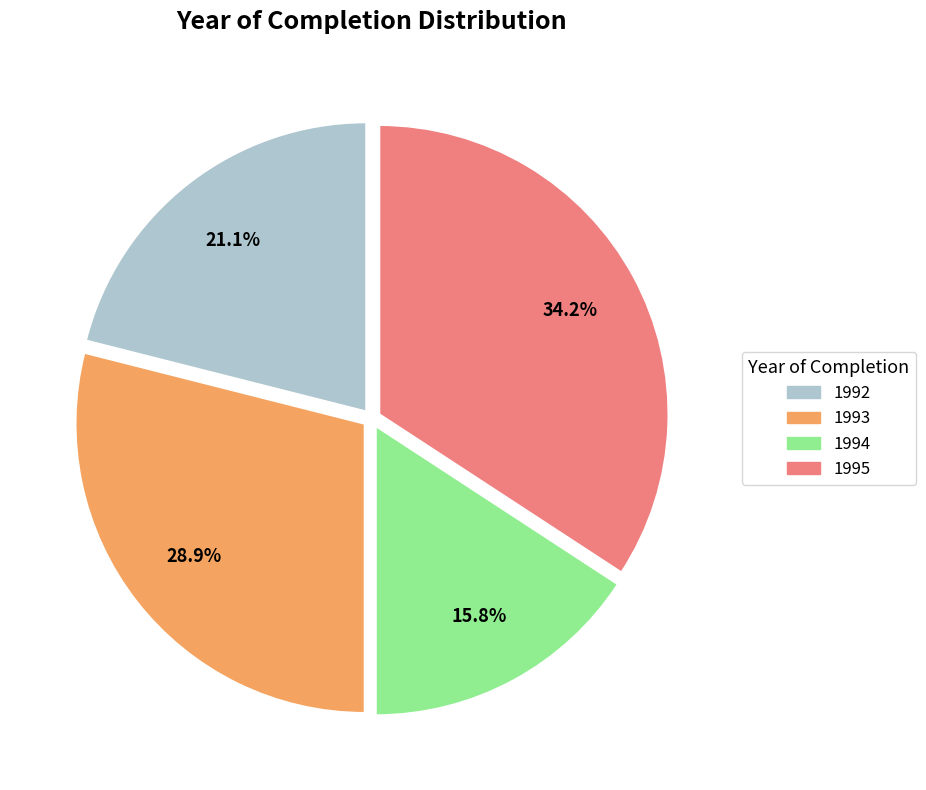

Approximately how many times larger is the value at 1992 compared to 1994?

1.3